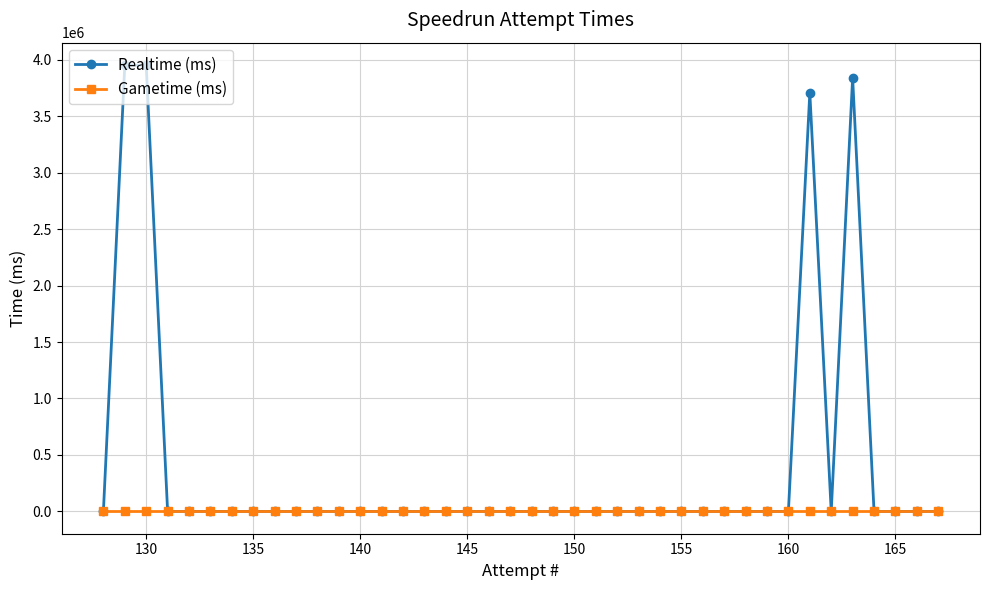

List the series in order of their peak value, lowest first.

Gametime (ms), Realtime (ms)